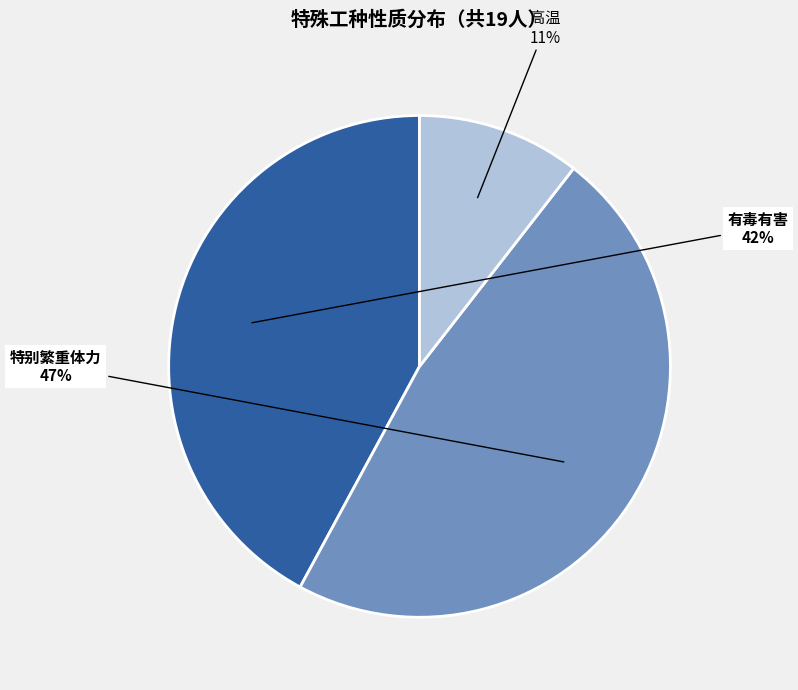

How many segments does this pie chart have?

3